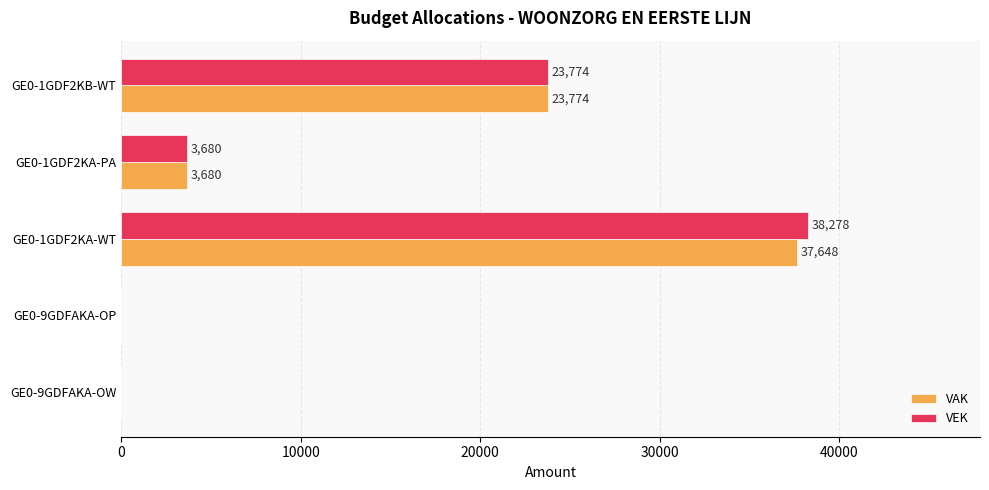

The VAK series shows 25654 at GE0-9GDFAKA-OP. True or false?

False